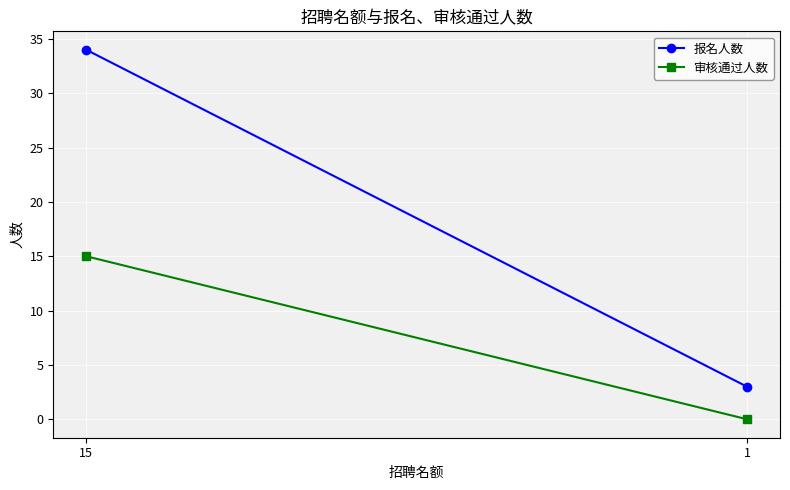

What is the total value across all series at 1?

3